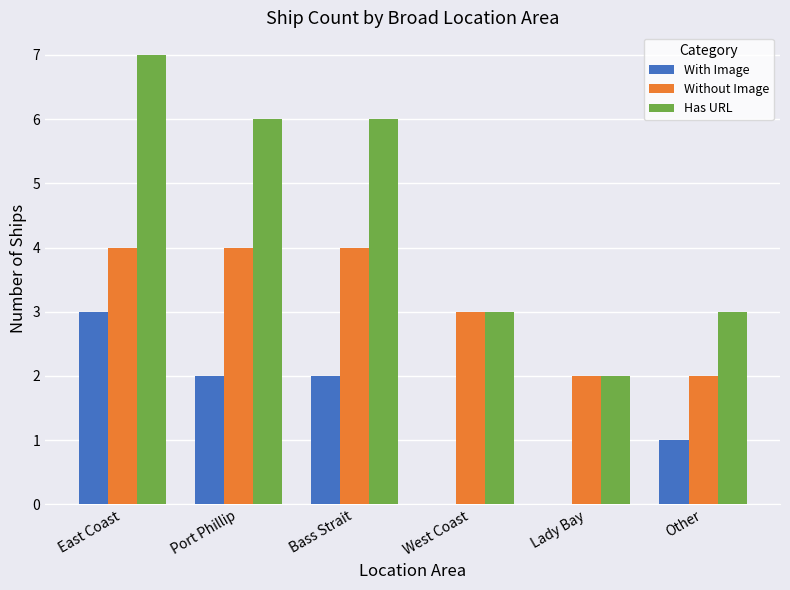

What is the sum of all Has URL values?

27